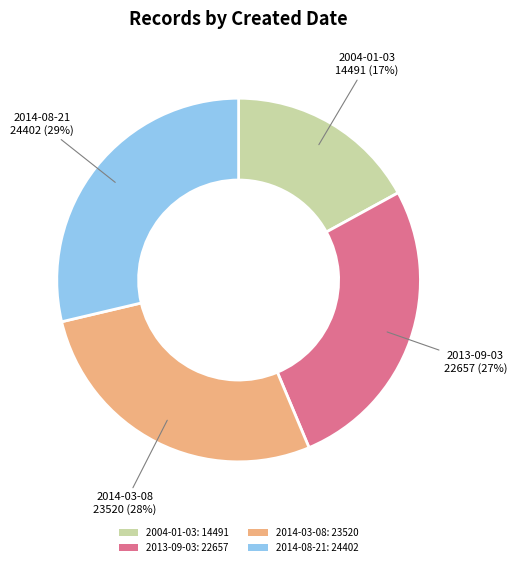

Do 2004-01-03 and 2014-03-08 together represent more than half of the pie?

No